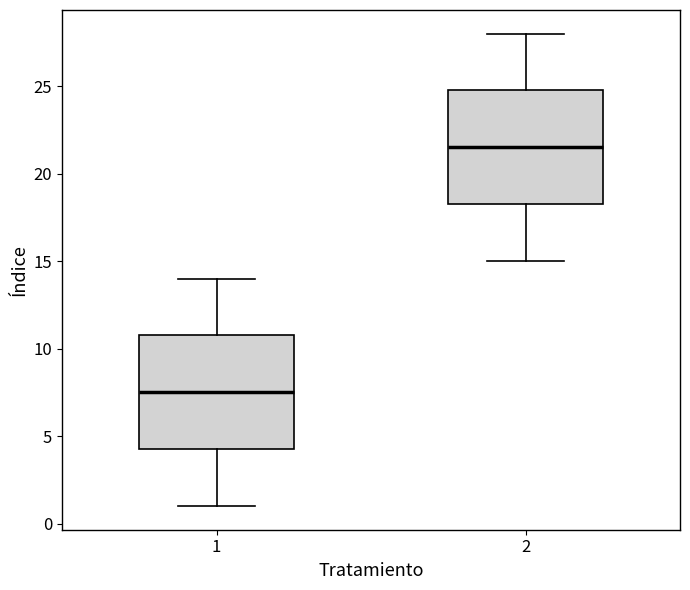

Which box's median line is the highest?

2